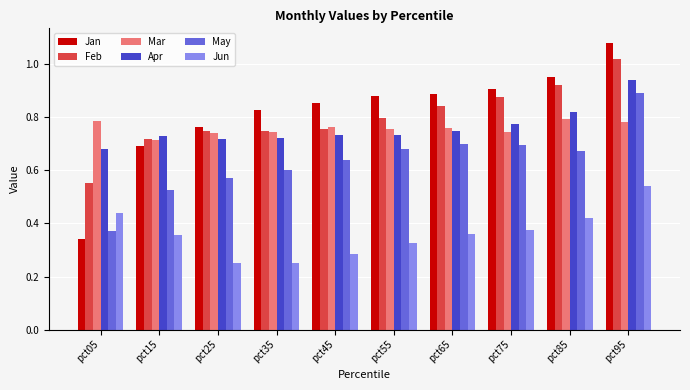

What is the sum of the Apr values at pct25 and pct65?

1.5